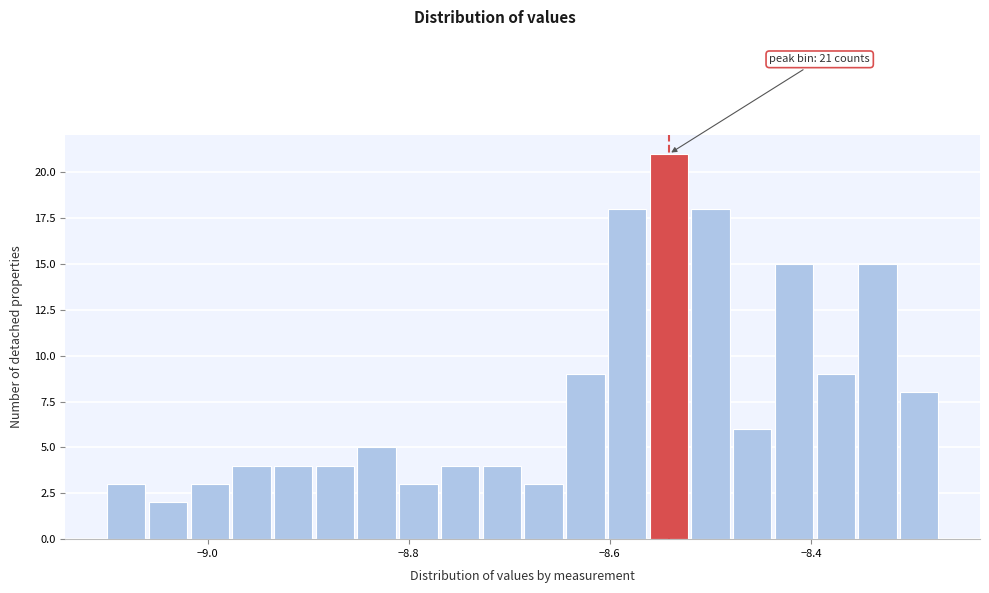

Read against the x-axis, roughly where is the centre of the tallest bar?

-8.54